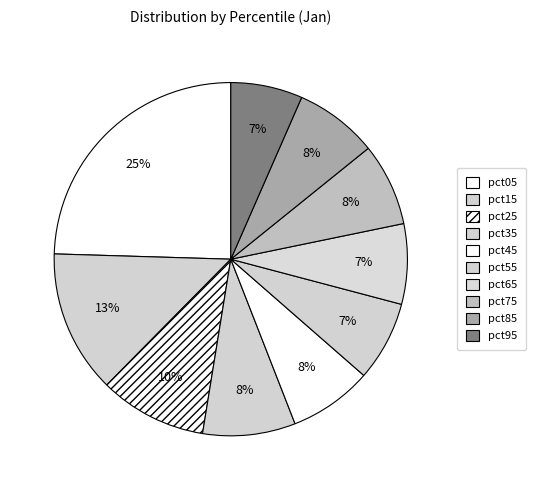

Which category has the biggest portion of the pie?

pct05